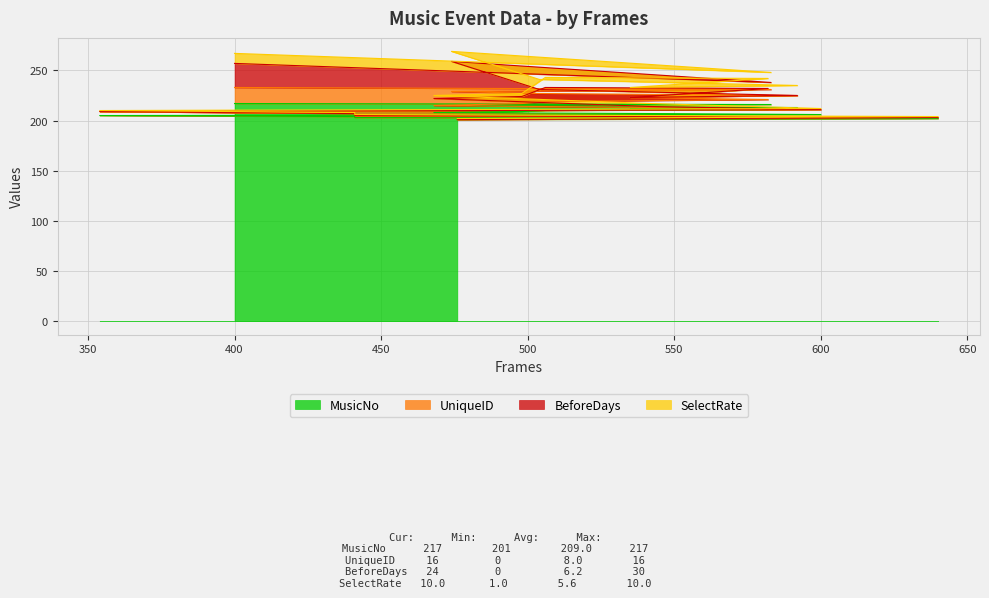

At how many categories does at least one series exceed 208?

13